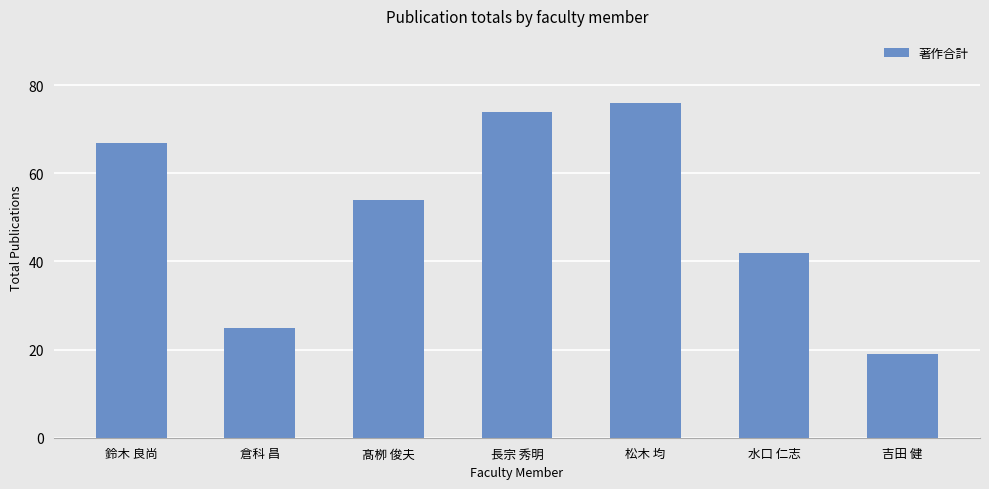

What is the maximum value shown in the chart?

76